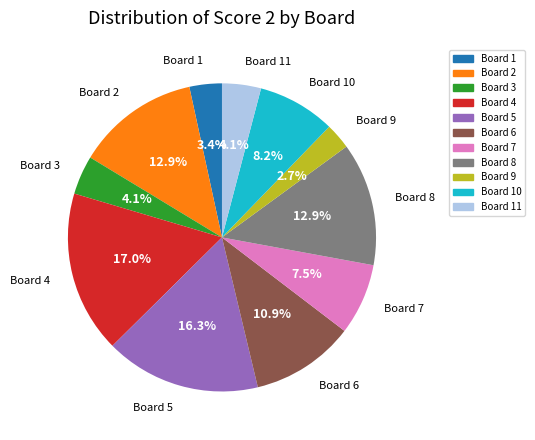

How many slices are in this pie chart?

11